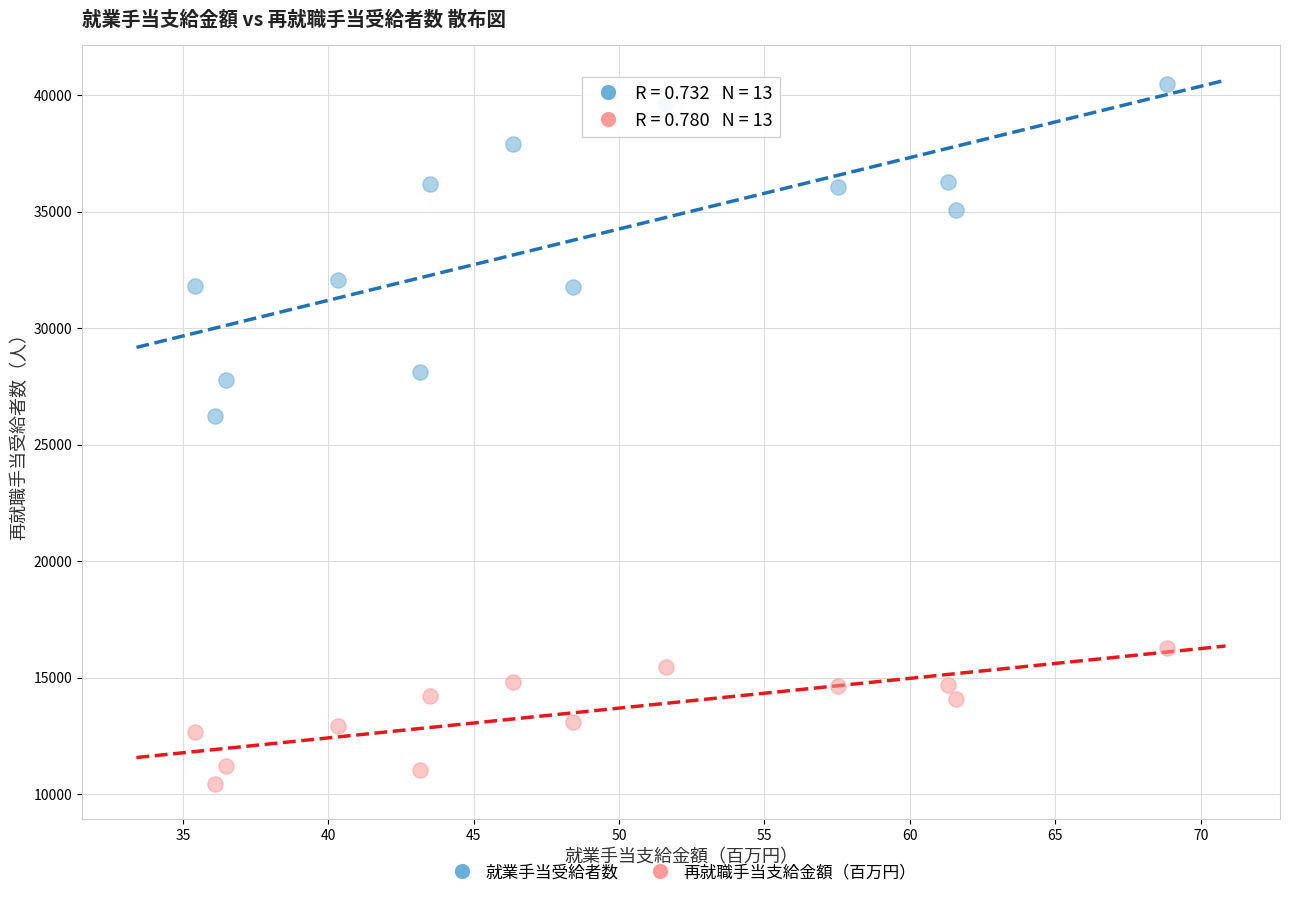

Which series contains the highest Y value?

就業手当受給者数